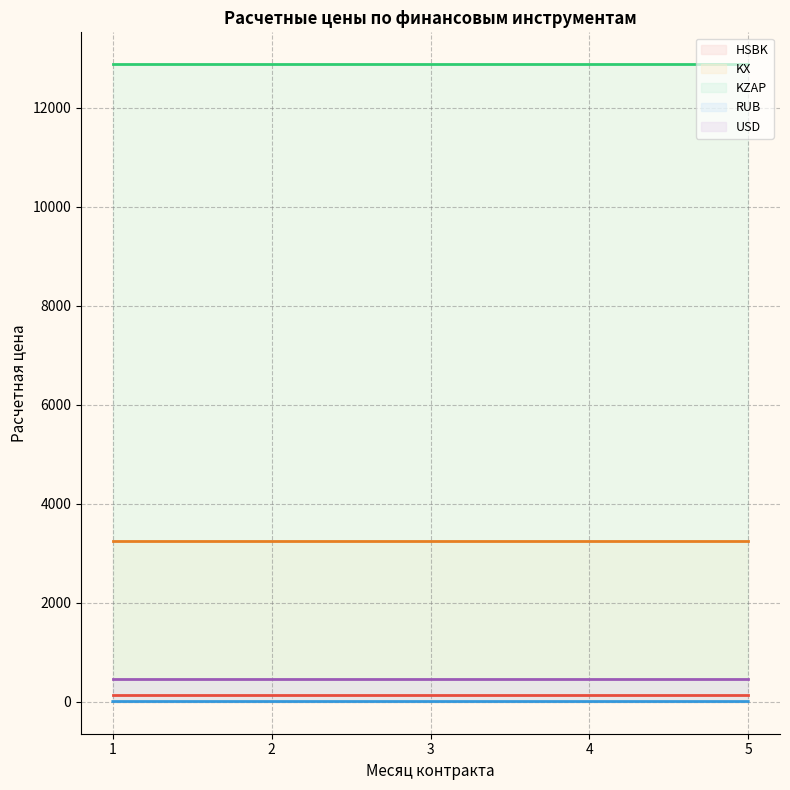

True or false: USD and KX cross at least once.

False